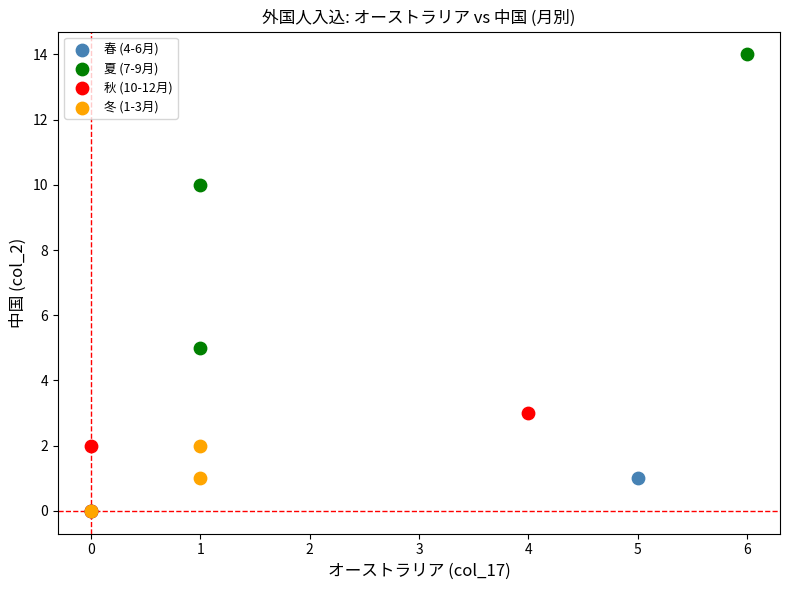

Which series contains the highest Y value?

夏 (7-9月)